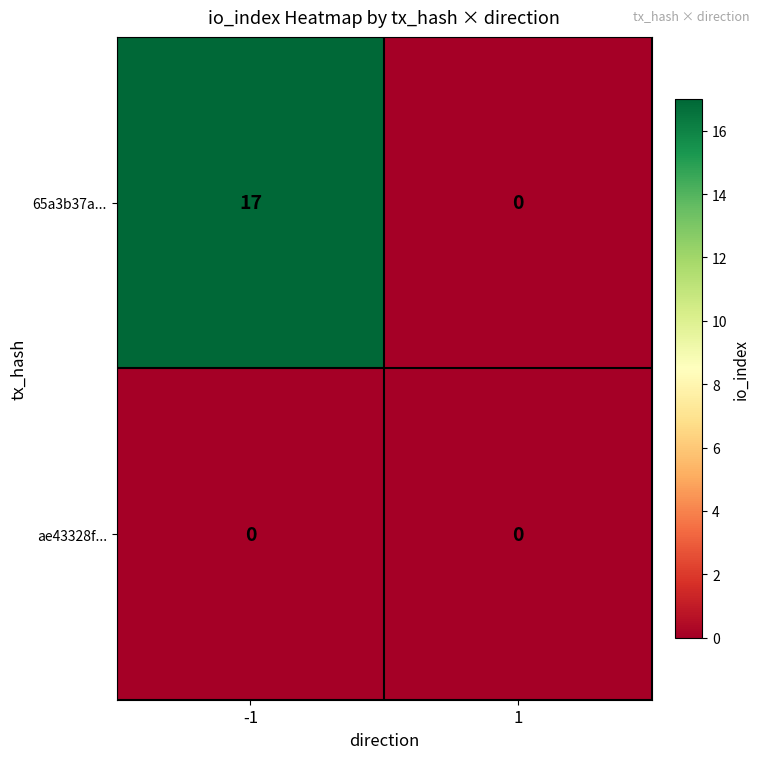

List the series in order of their peak value, lowest first.

ae43328f..., 65a3b37a...